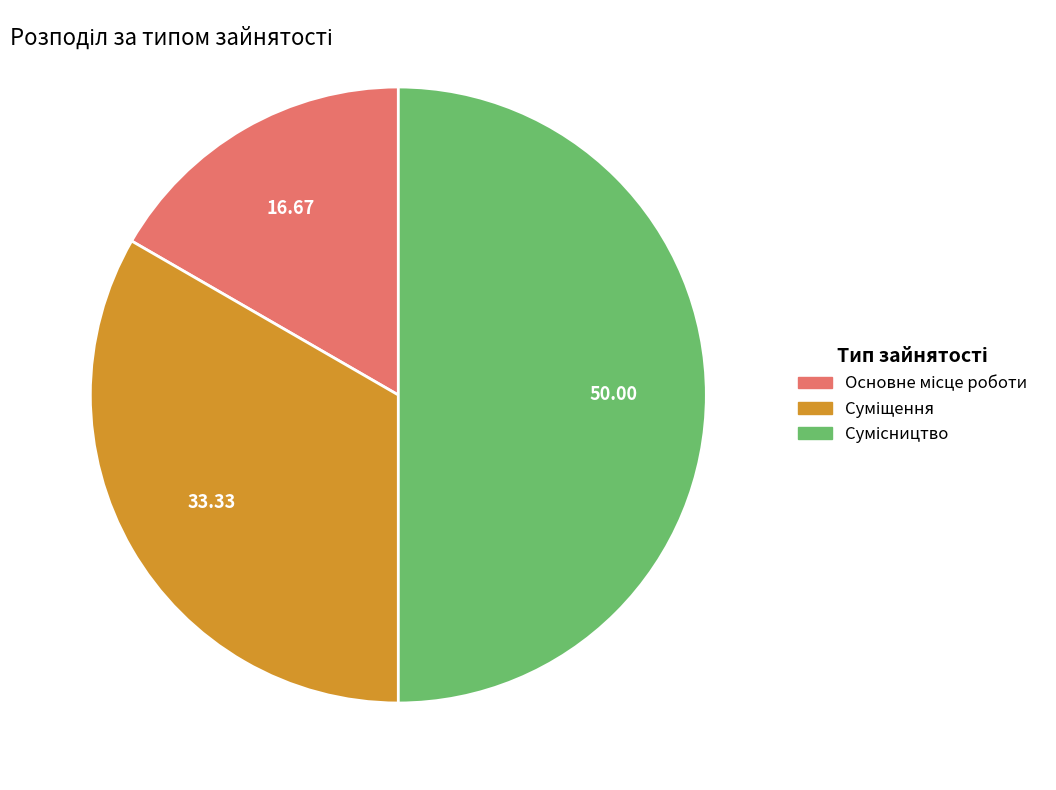

Does Сумісництво represent more than half of the total?

No